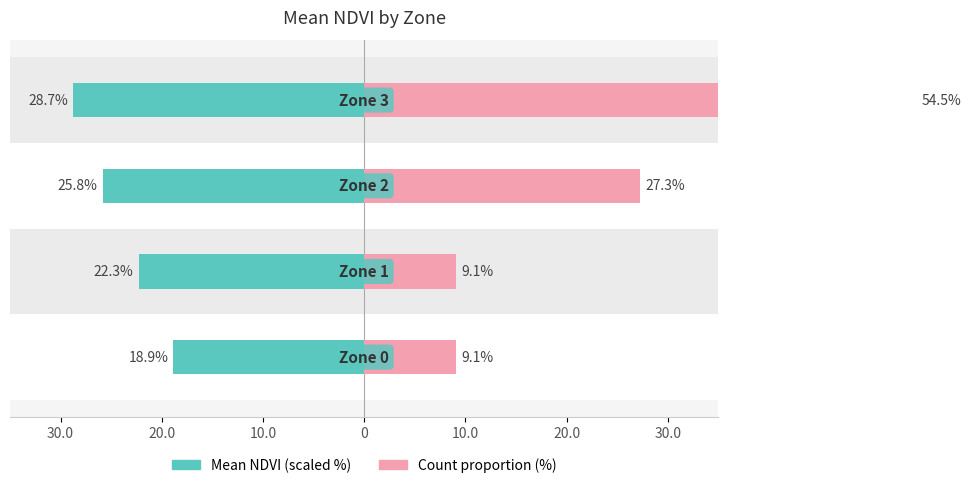

What is the difference between the maximum and minimum values in the Count proportion (%) series?

45.5